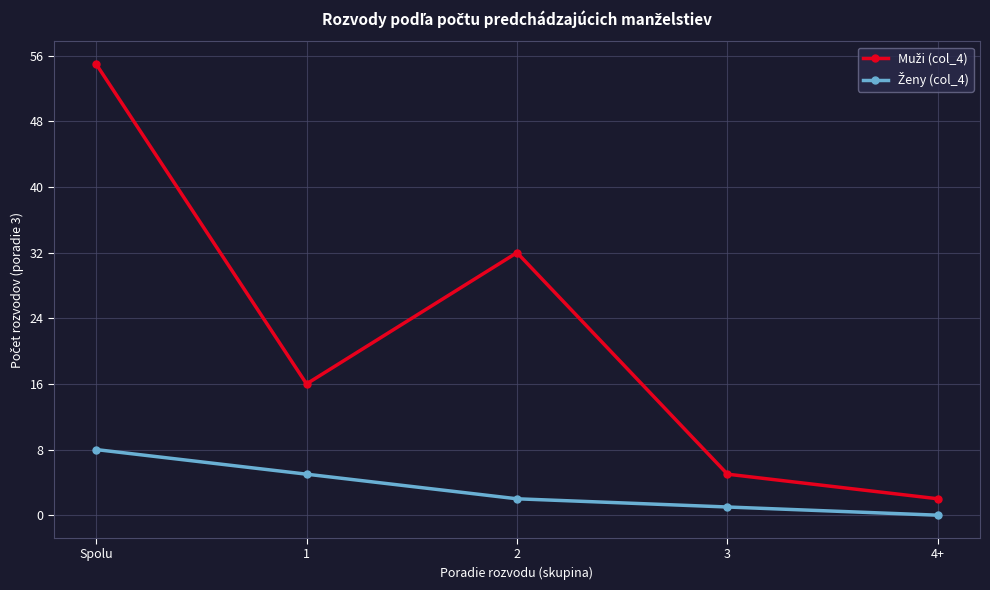

How many series are shown in this chart?

2